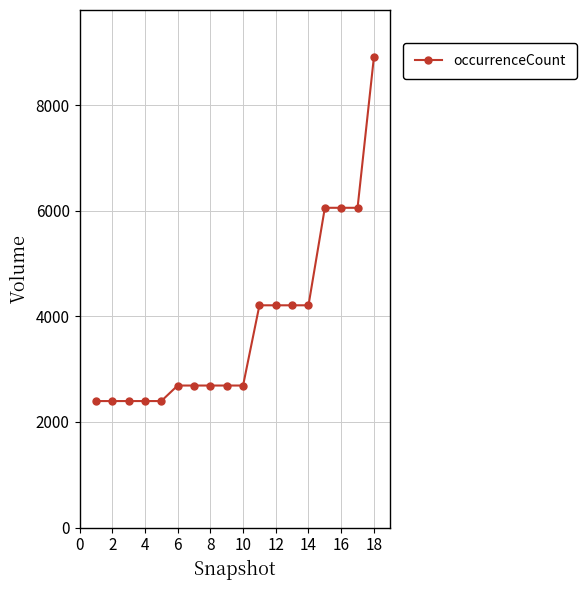

What is the difference between the maximum and second lowest values?

6513